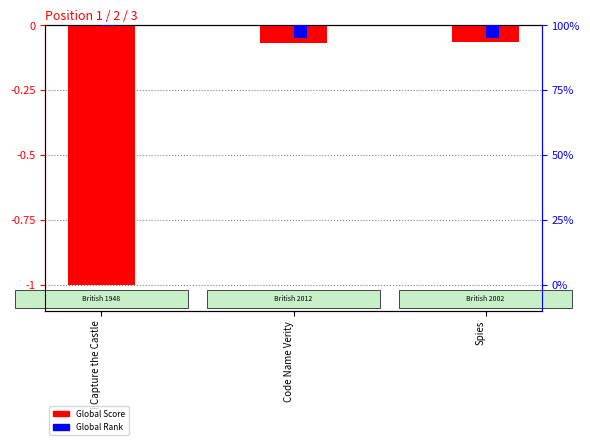

How many groups of bars are there?

3